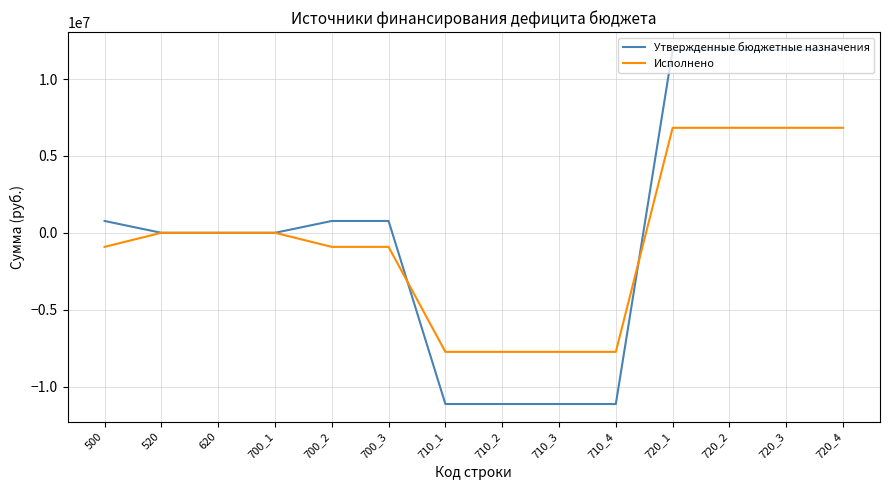

What is the maximum value shown in the chart?

11904769.2